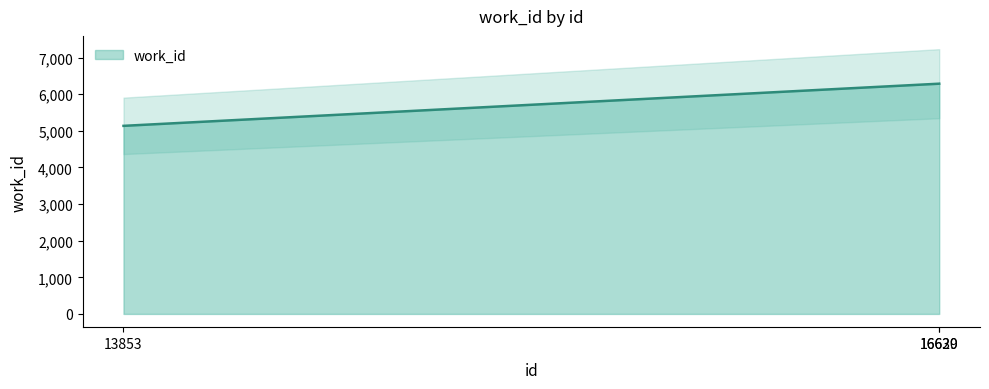

What is the maximum value shown in the chart?

6288